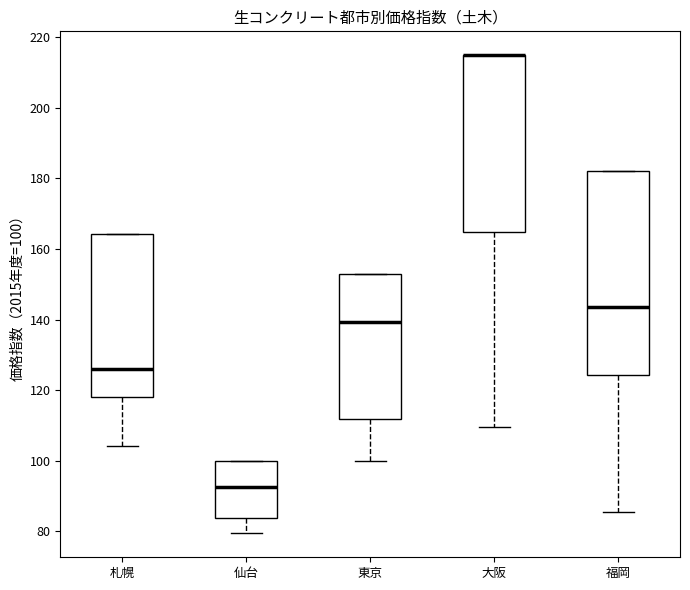

Reading left to right, transcribe this box plot: for each box, give where its median line is, the range the box spans, and where its two whiskers end, as read against the y-axis. The values are not printed on the chart, so give them approximately, as read against the axis.

札幌: median 126, box 118 to 164, whiskers 104 to 164
仙台: median 92, box 84 to 100, whiskers 80 to 100
東京: median 140, box 112 to 152, whiskers 100 to 152
大阪: median 214 (drawn on the box's upper edge), box 164 to 214, whiskers 110 to 214
福岡: median 144, box 124 to 182, whiskers 86 to 182